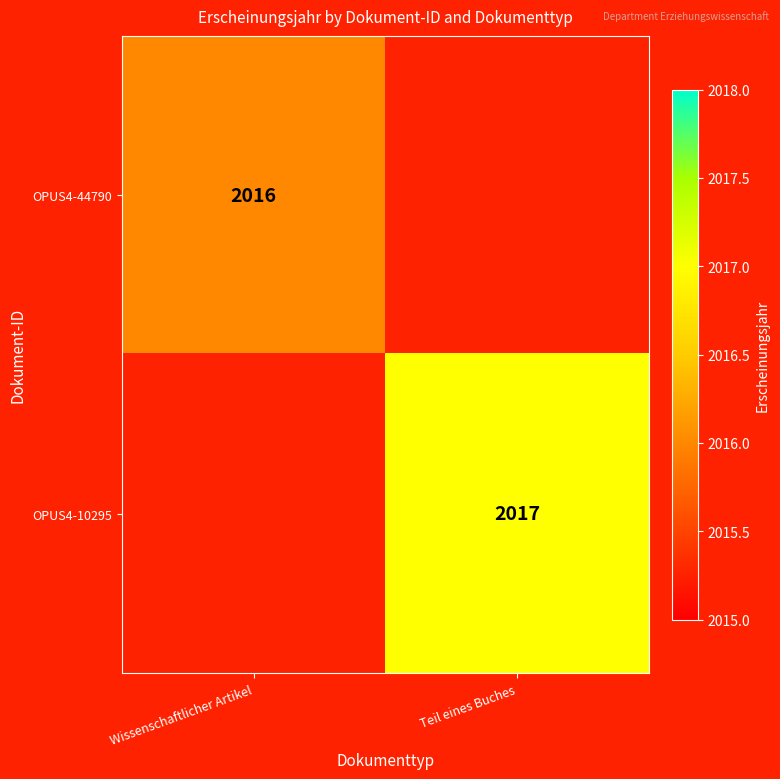

True or false: OPUS4-10295 has a value of 1374.1 at Teil eines Buches.

False